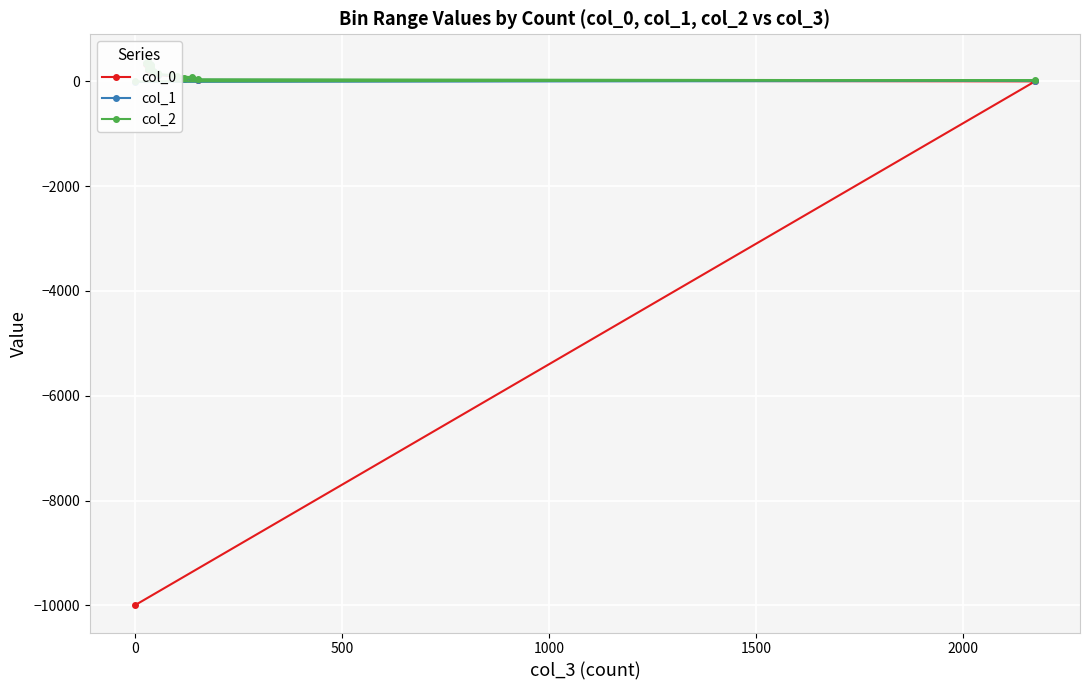

How many data points in col_0 are above 180?

9